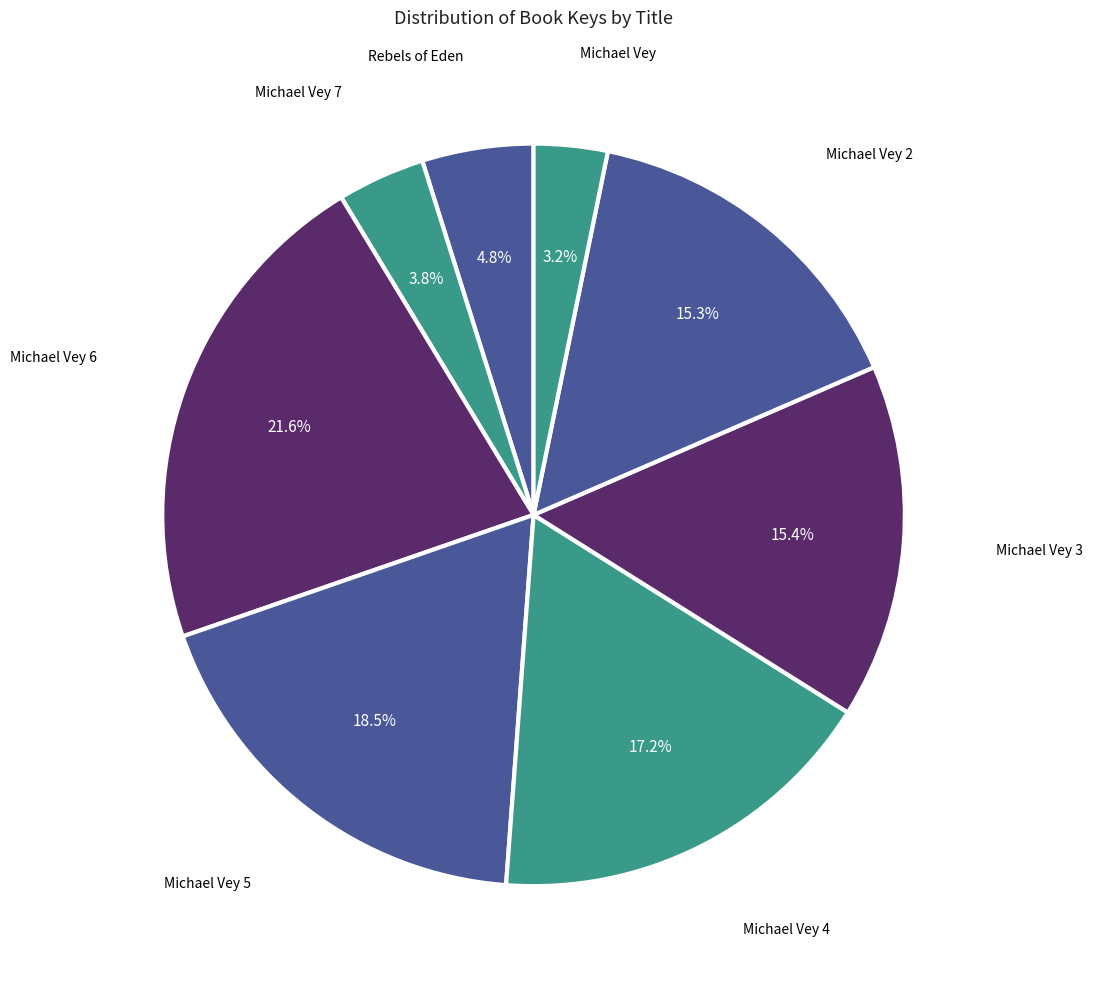

Count the number of slices in the pie.

8